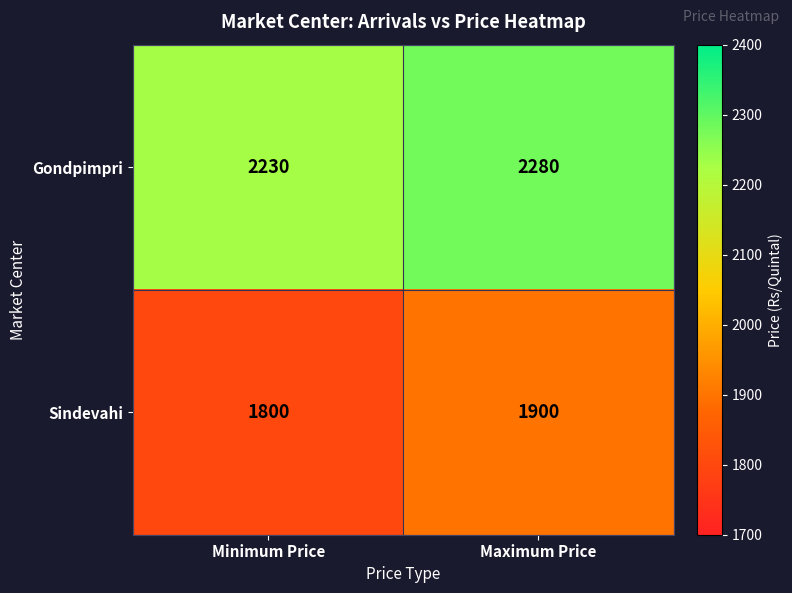

What is the difference between the maximum and minimum values in the Gondpimpri series?

50